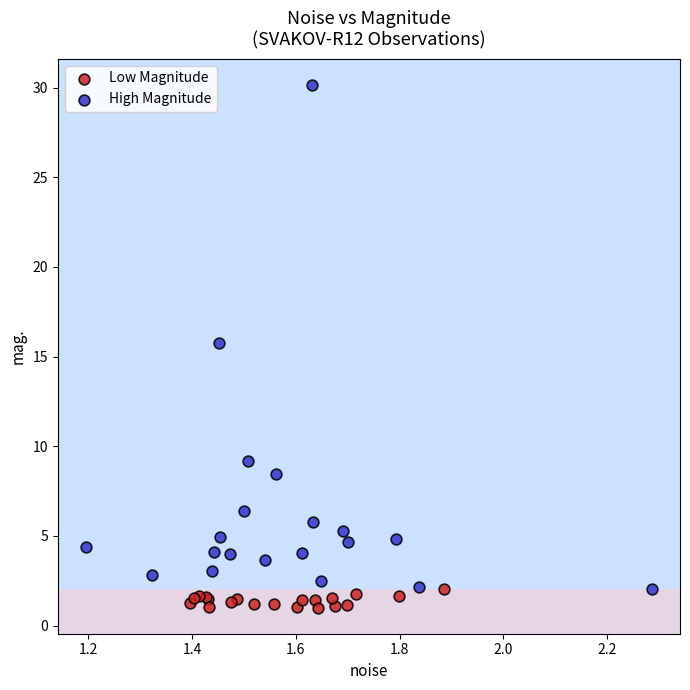

Which series has the widest spread of Y values?

High Magnitude